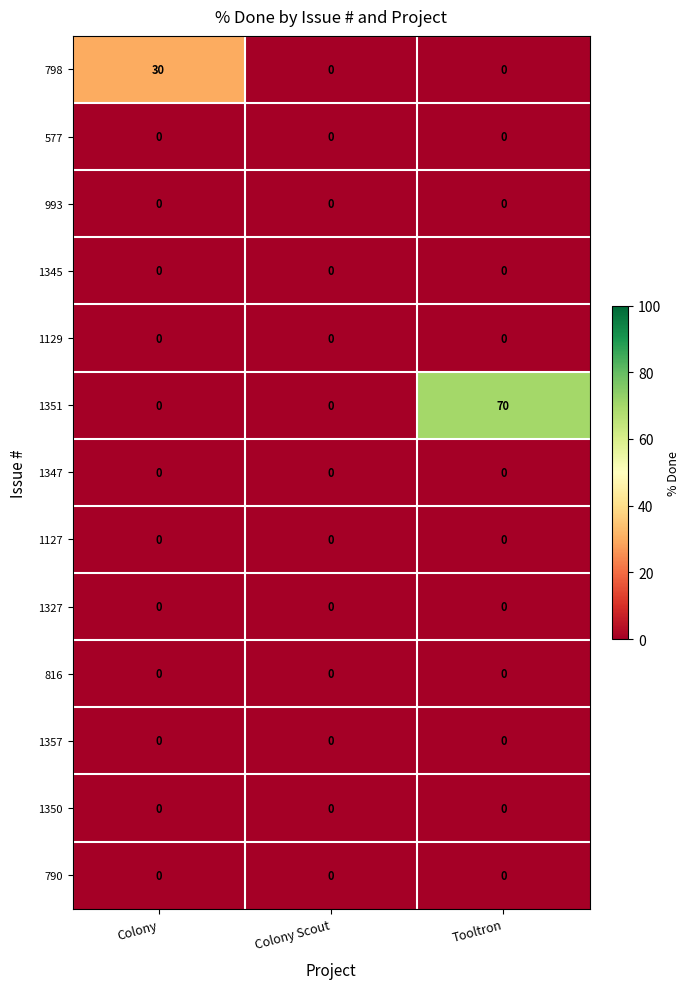

At which category is the sum across all series the highest?

Tooltron